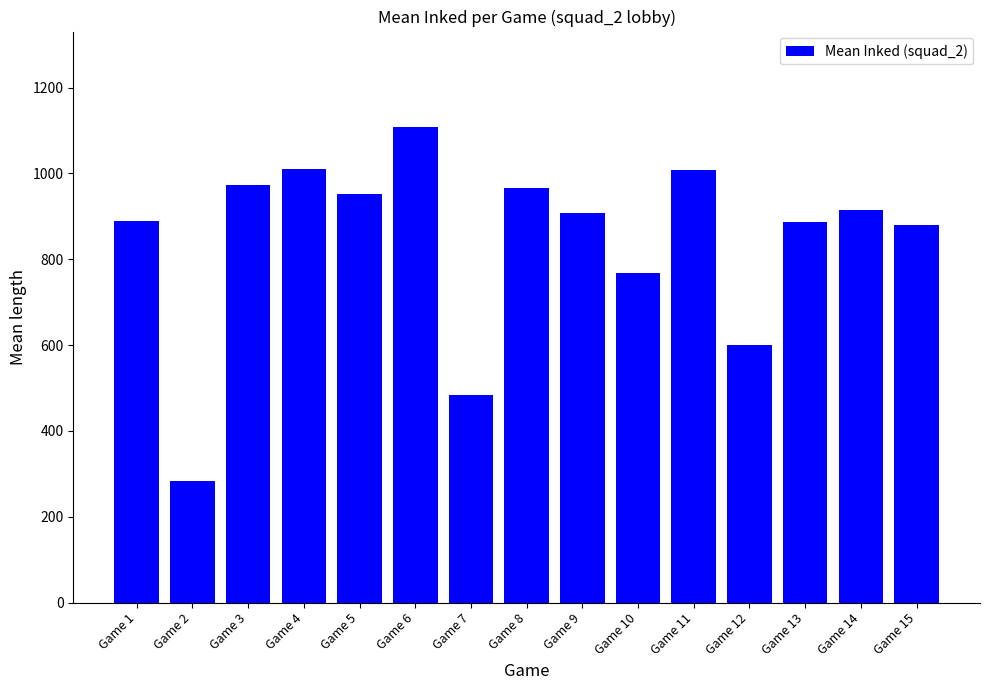

Are the bars horizontal?

No